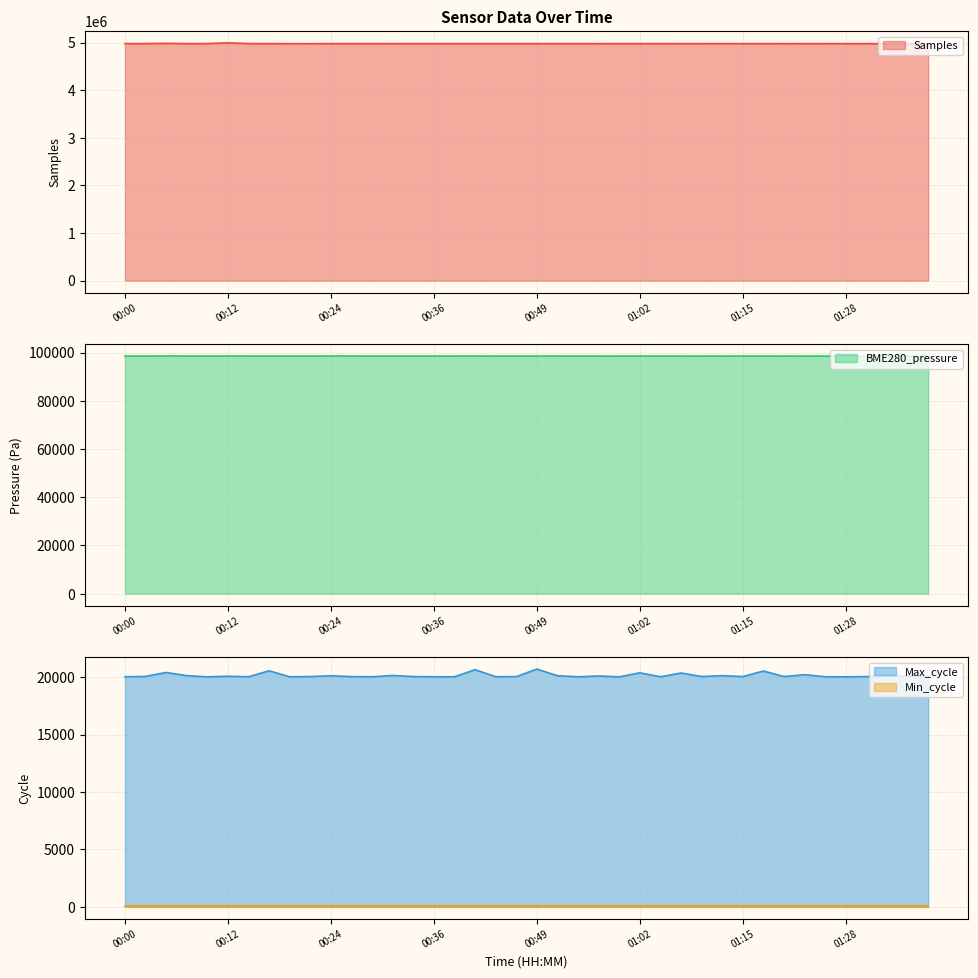

What is the difference between the maximum and minimum values in the Samples series?

17008